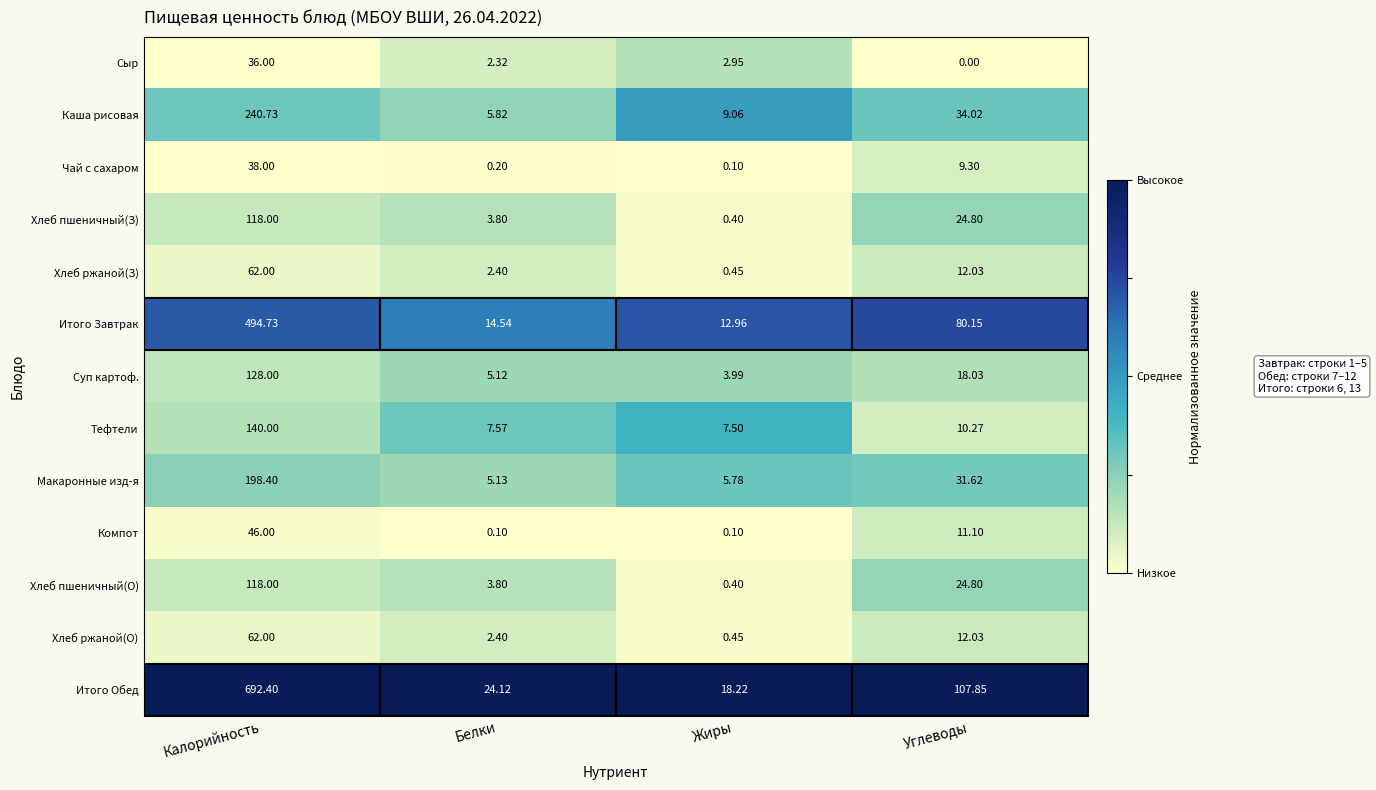

Which label corresponds to the smallest value in the chart?

Углеводы